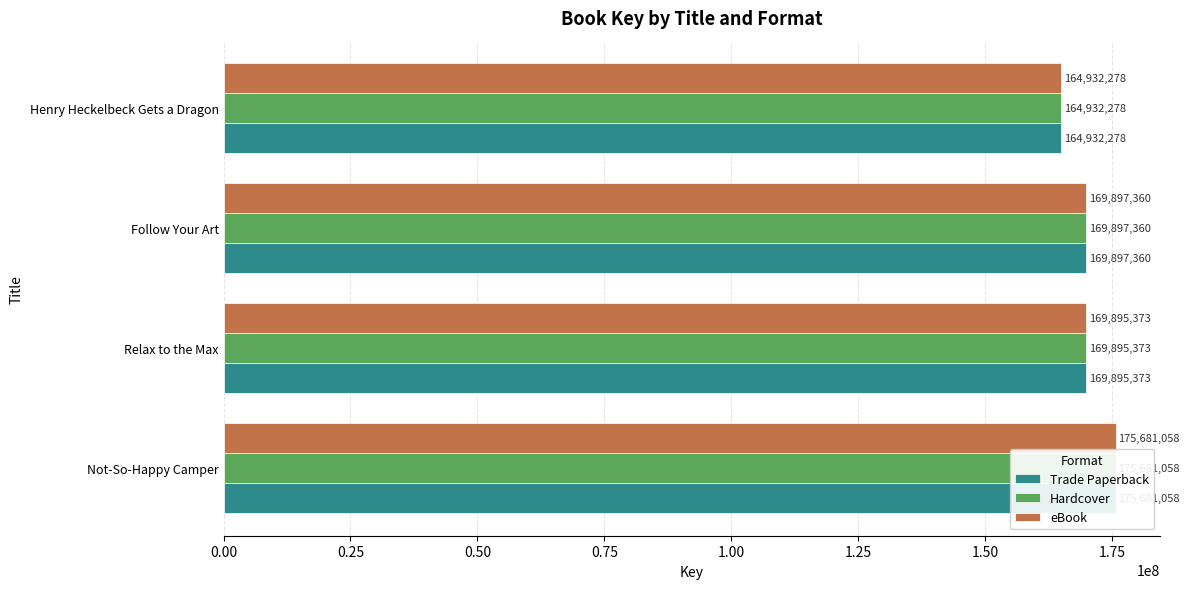

What is the maximum value shown in the chart?

175681058